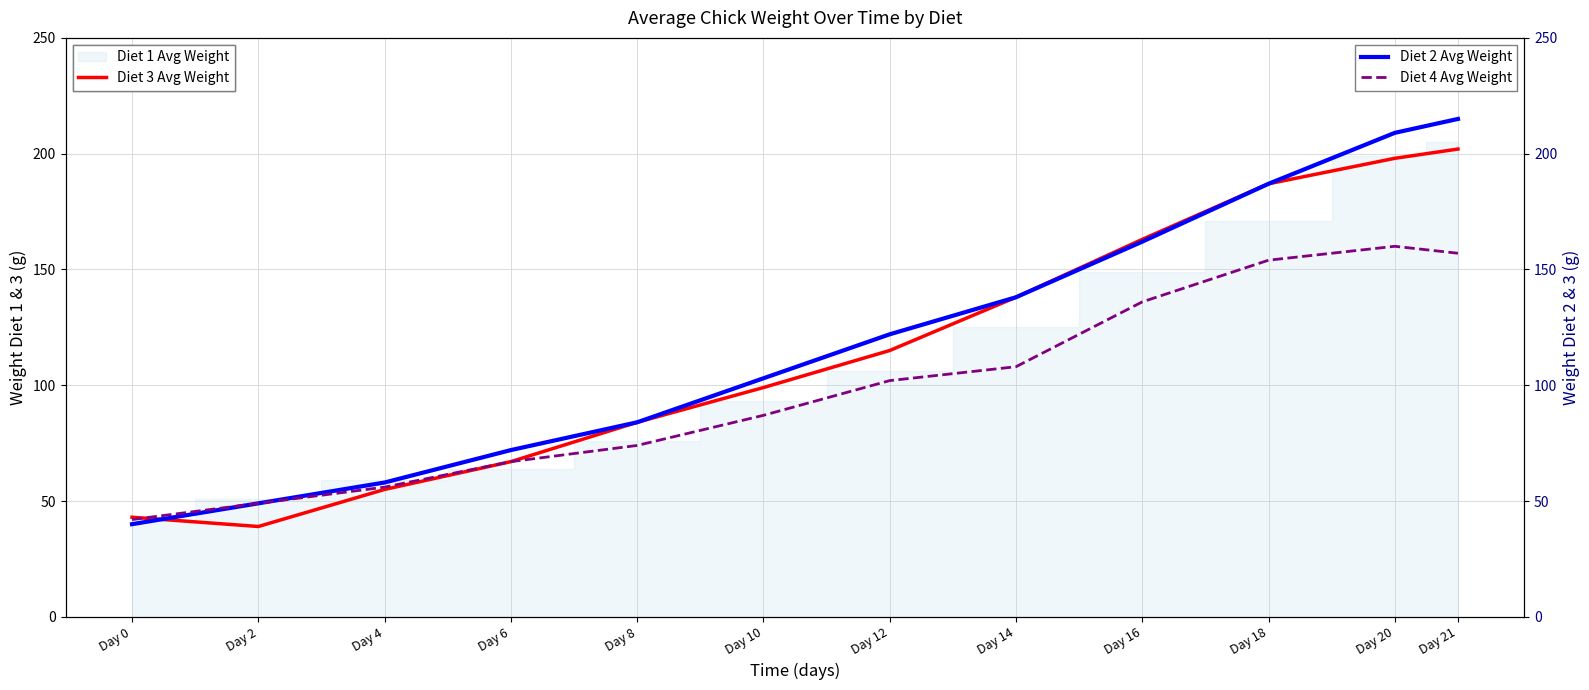

True or false: Diet 3 Avg Weight has a value of 292 at Day 21.

False